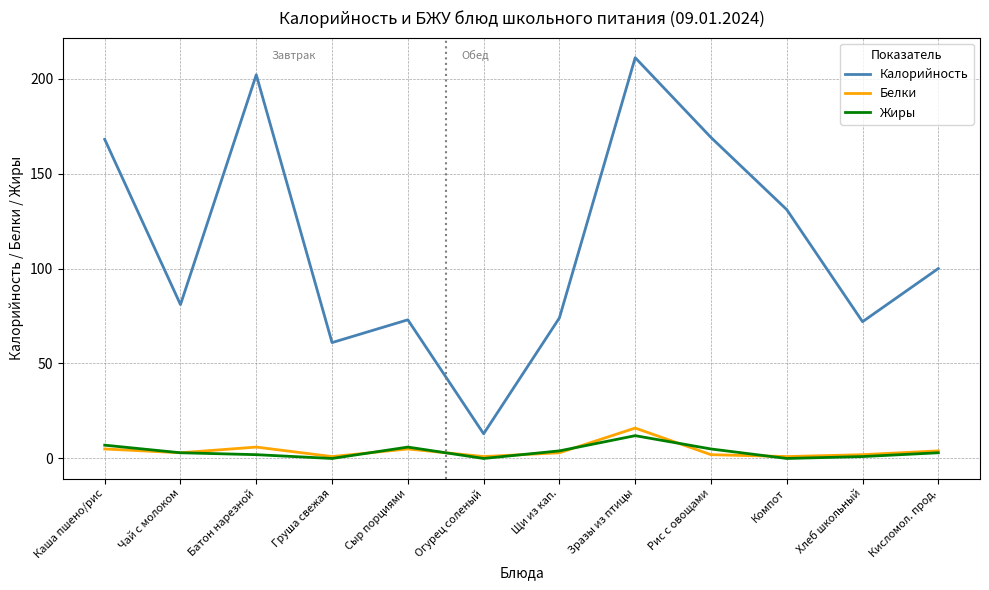

What are all the series names shown in the legend?

Калорийность, Белки, Жиры